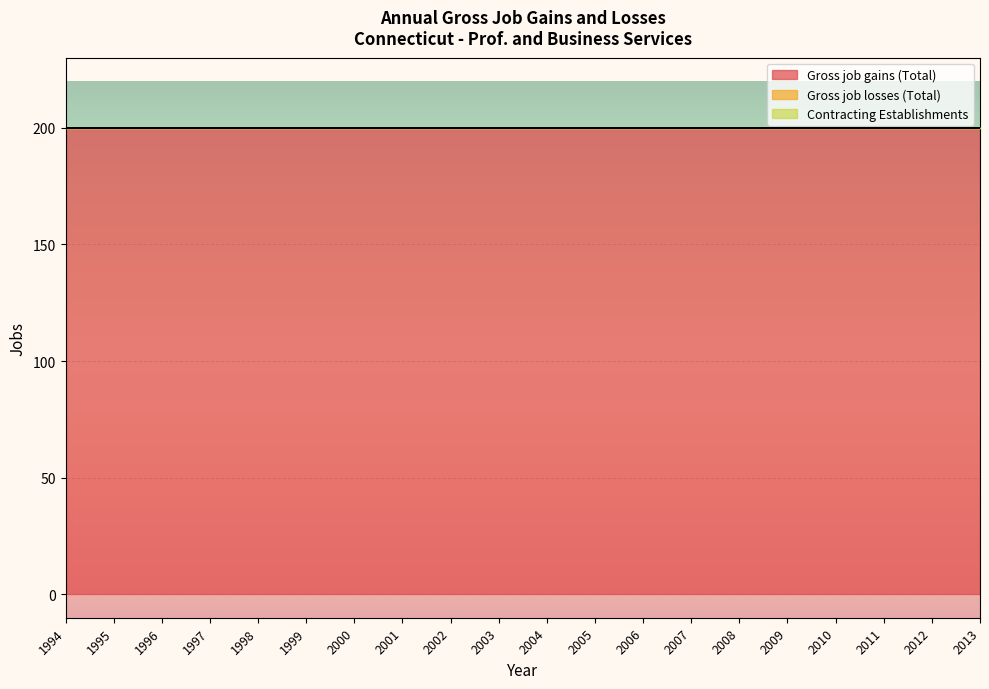

True or false: Contracting Establishments has more than 1 points higher than both neighbors.

False